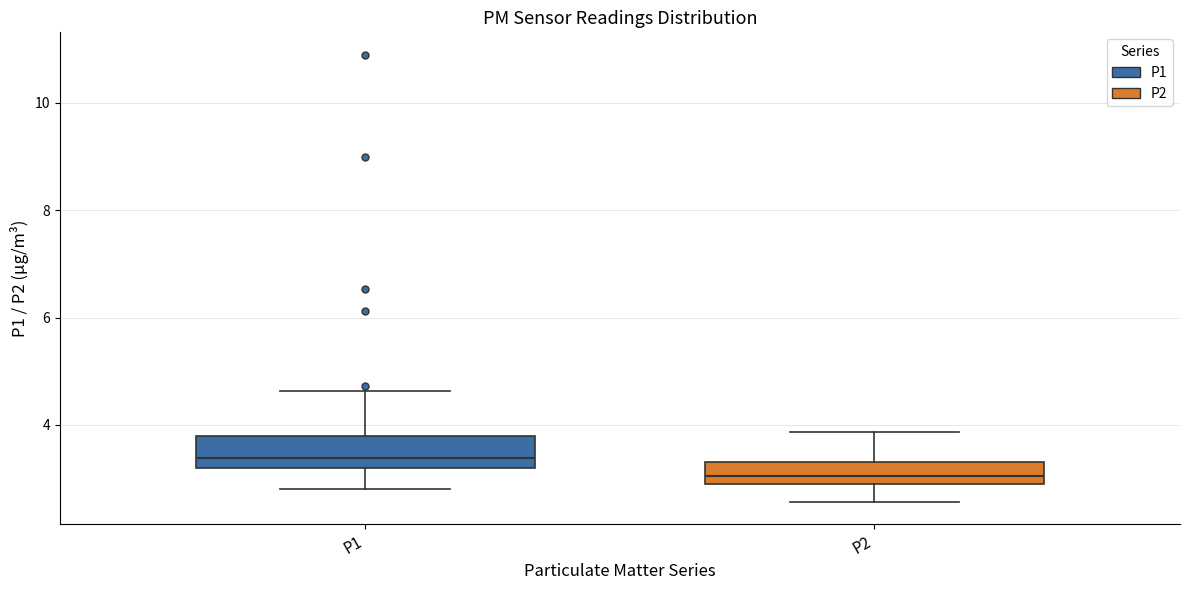

Which box has the highest median line?

P1